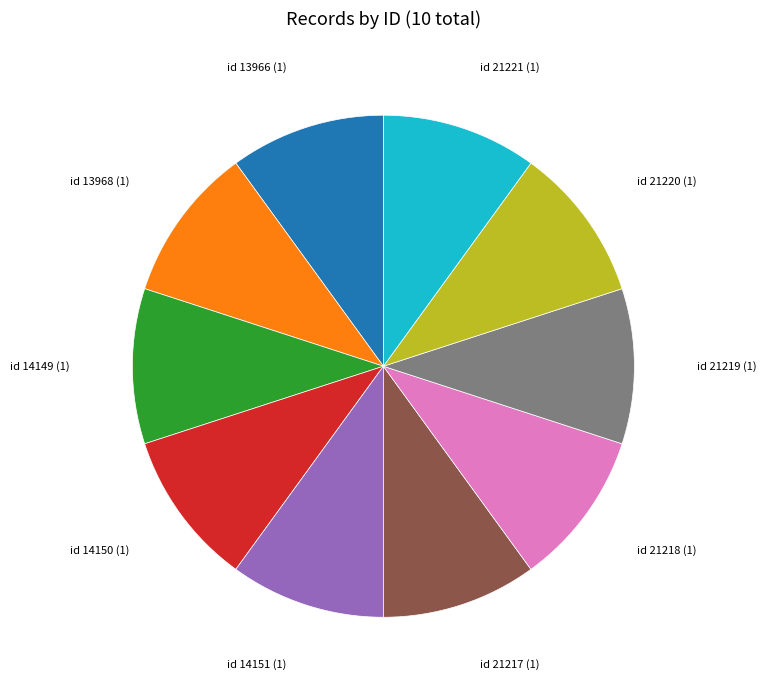

Do id 14149 and id 21219 together represent more than half of the pie?

No